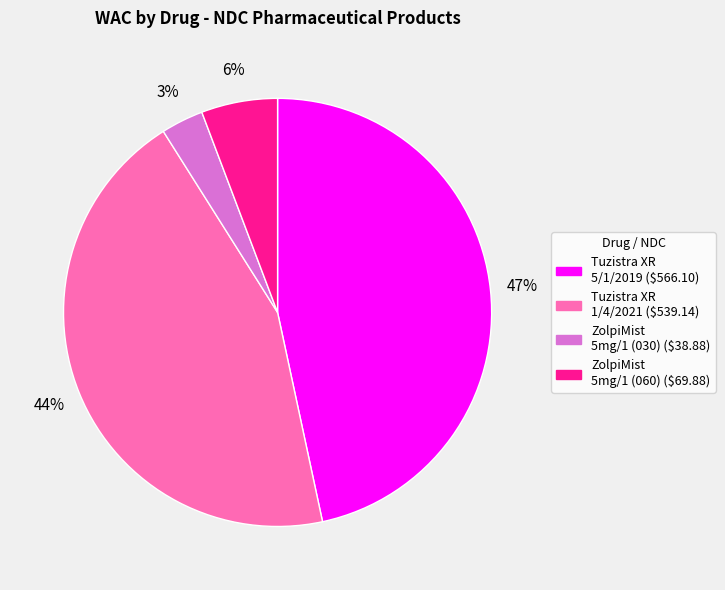

How many slices are in this pie chart?

4